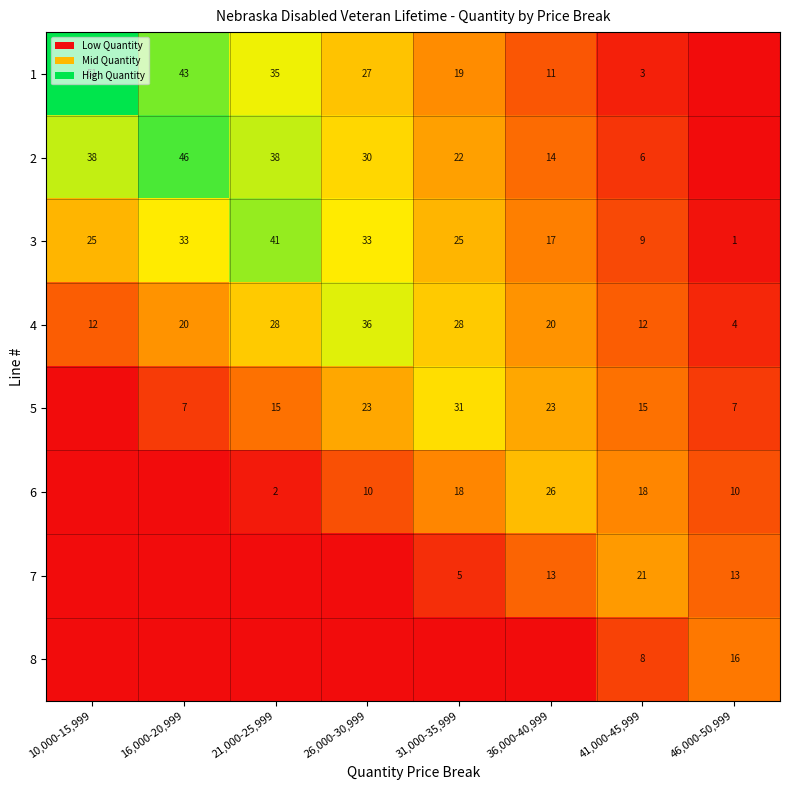

The 1 series shows 35 at 21,000-25,999. True or false?

True